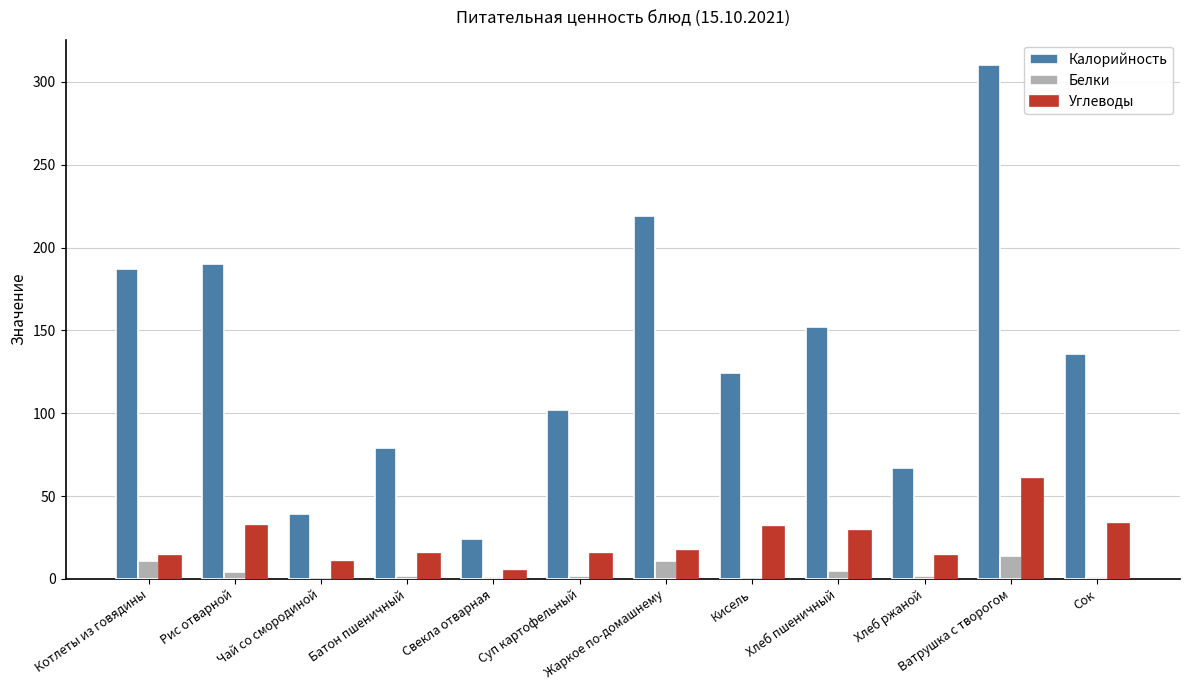

Which category has the highest value across all series?

Ватрушка с творогом